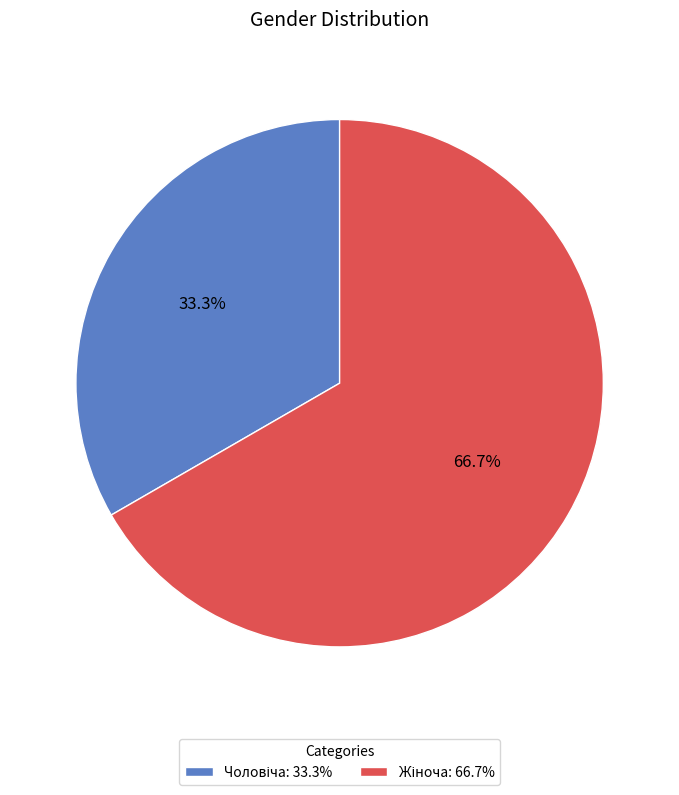

How many slices are in this pie chart?

2